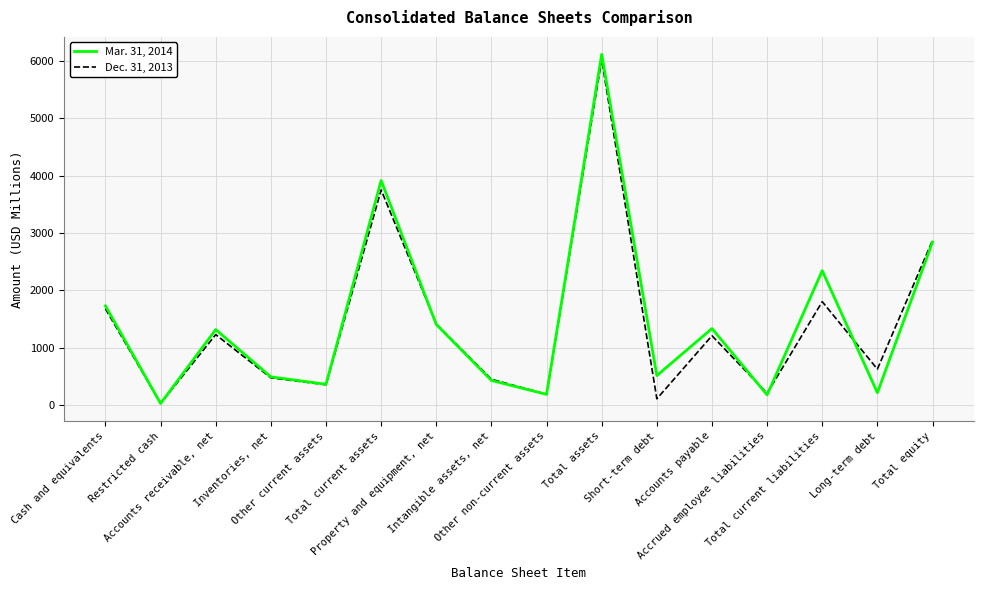

What is the total value across all series at Property and equipment, net?

2818